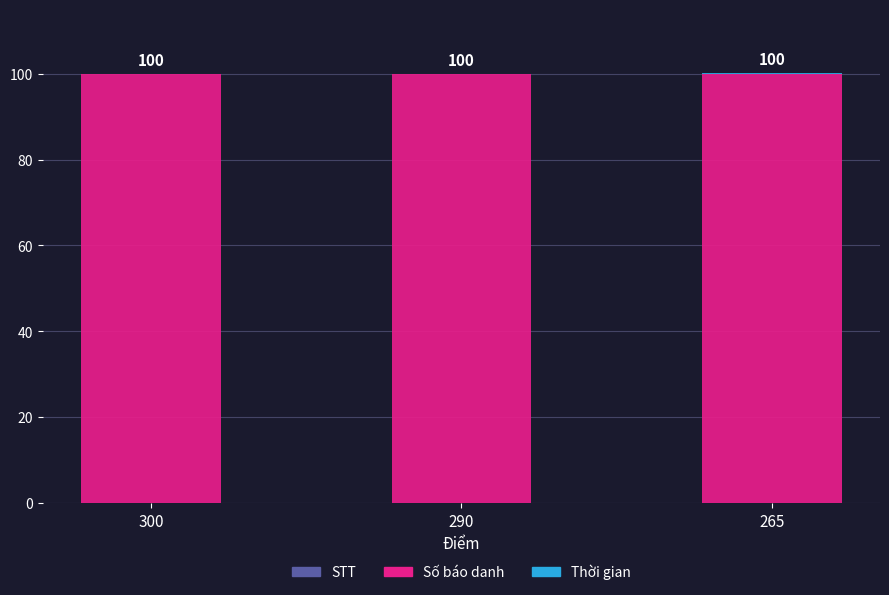

Does the chart contain stacked bars?

Yes